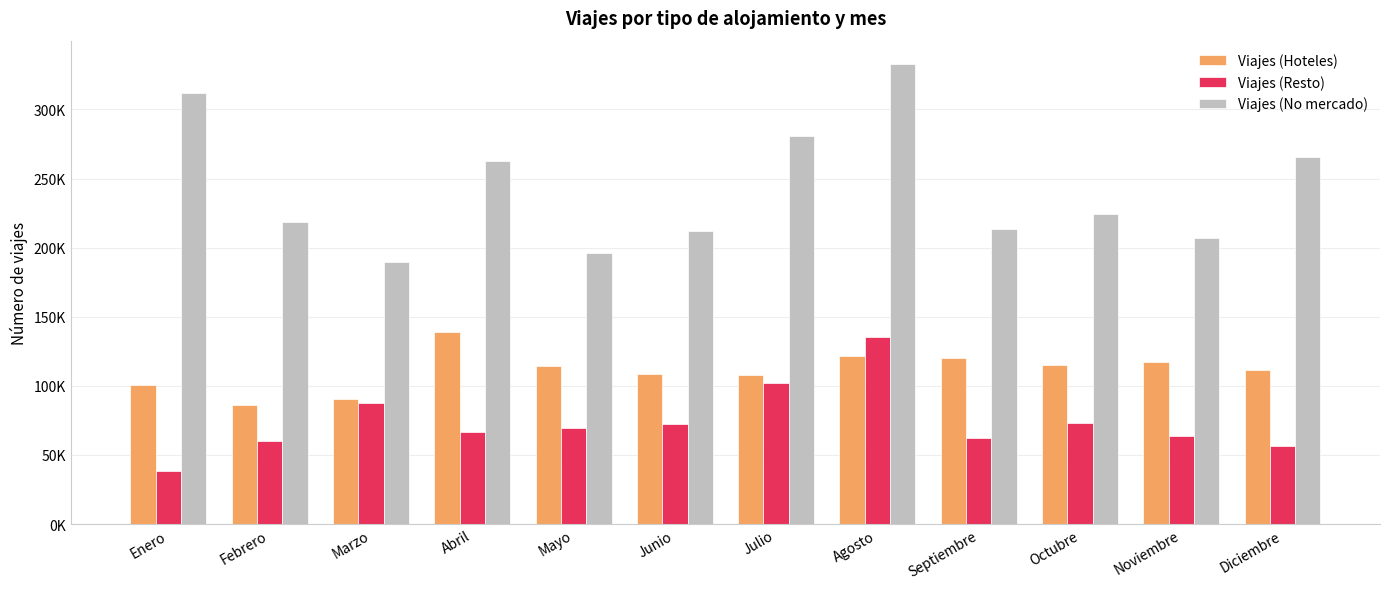

What are all the series names shown in the legend?

Viajes (Hoteles), Viajes (Resto), Viajes (No mercado)